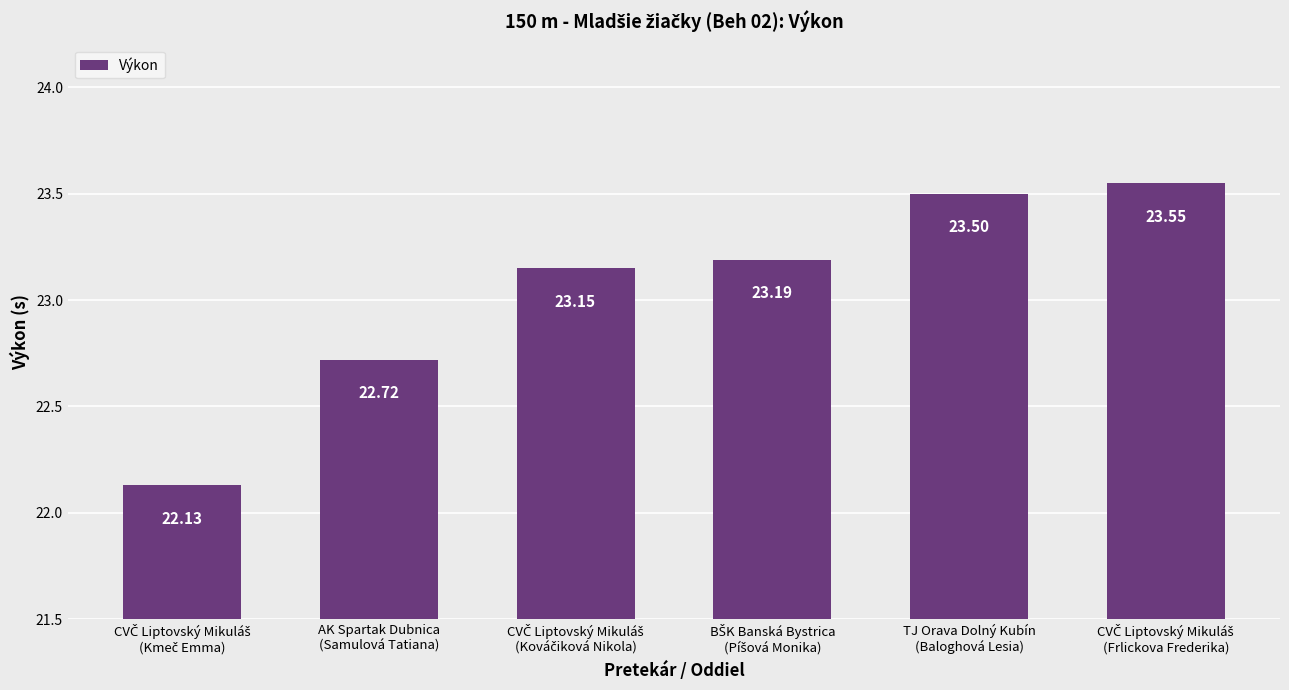

What is the difference between the maximum and minimum values?

1.4